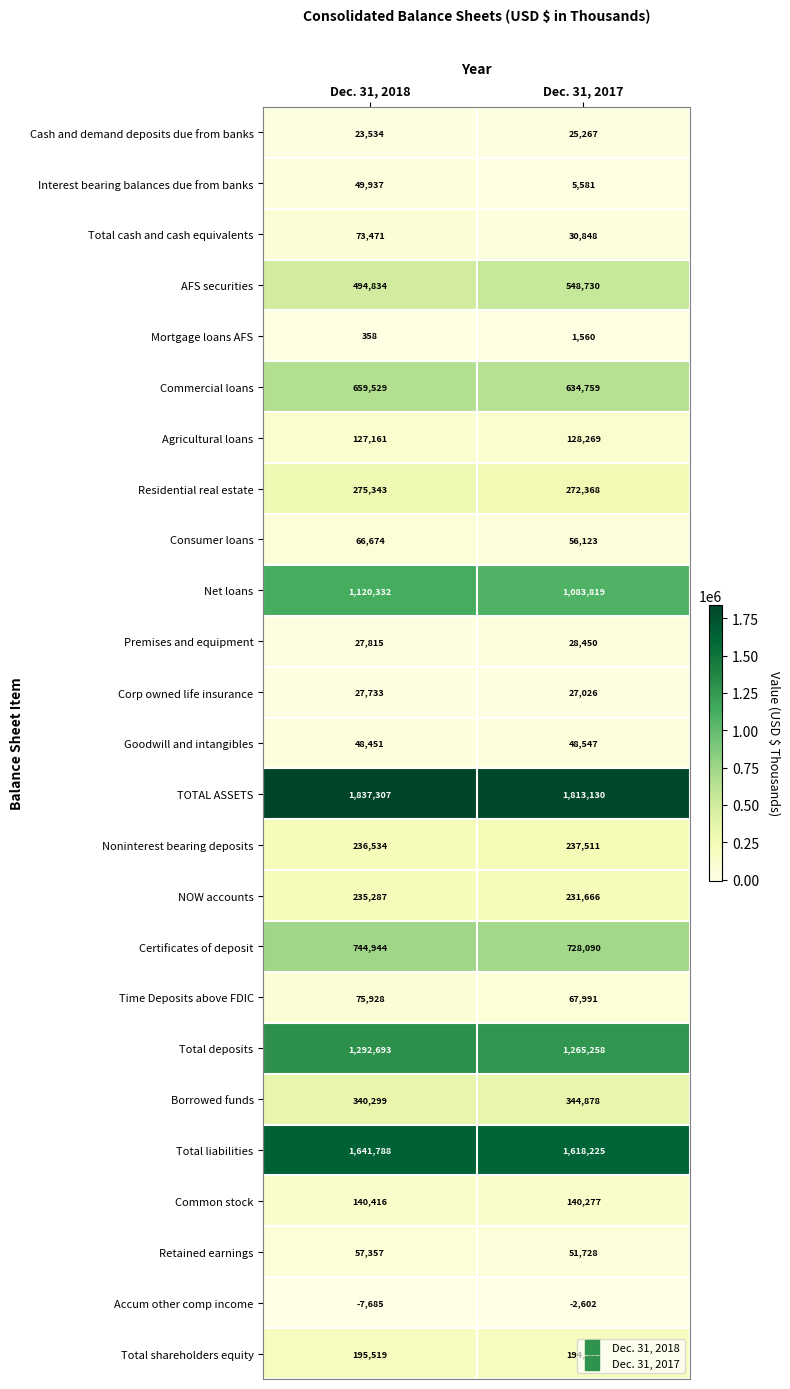

What is the sum of the Common stock values at Dec. 31, 2018 and Dec. 31, 2017?

280693